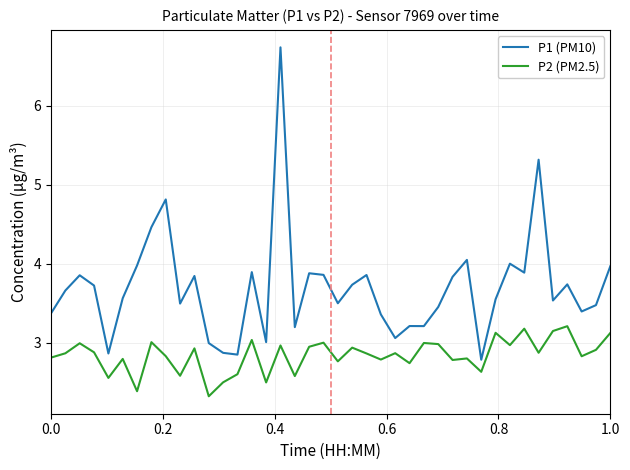

What is the lowest value of the P2 (PM2.5) series?

2.3